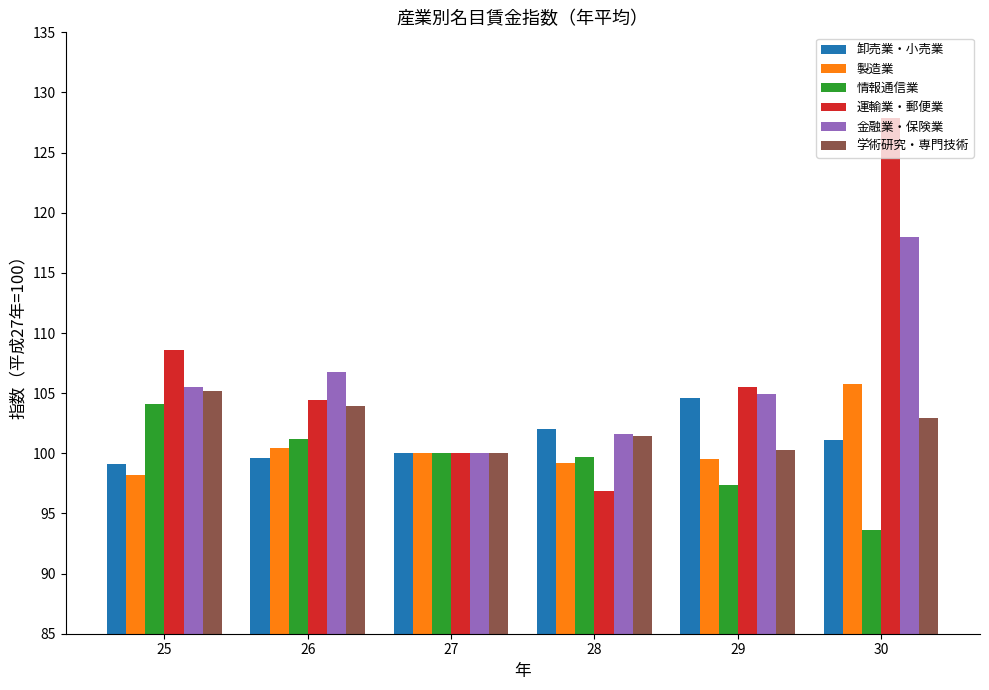

Reading left to right, list all the values displayed in this chart.

卸売業・小売業: 25=99.1	26=99.6	27=100.0	28=102.0	29=104.6	30=101.1
製造業: 25=98.2	26=100.4	27=100.0	28=99.2	29=99.5	30=105.8
情報通信業: 25=104.1	26=101.2	27=100.0	28=99.7	29=97.4	30=93.6
運輸業・郵便業: 25=108.6	26=104.4	27=100.0	28=96.9	29=105.5	30=127.9
金融業・保険業: 25=105.5	26=106.8	27=100.0	28=101.6	29=104.9	30=118.0
学術研究・専門技術: 25=105.2	26=103.9	27=100.0	28=101.4	29=100.3	30=102.9